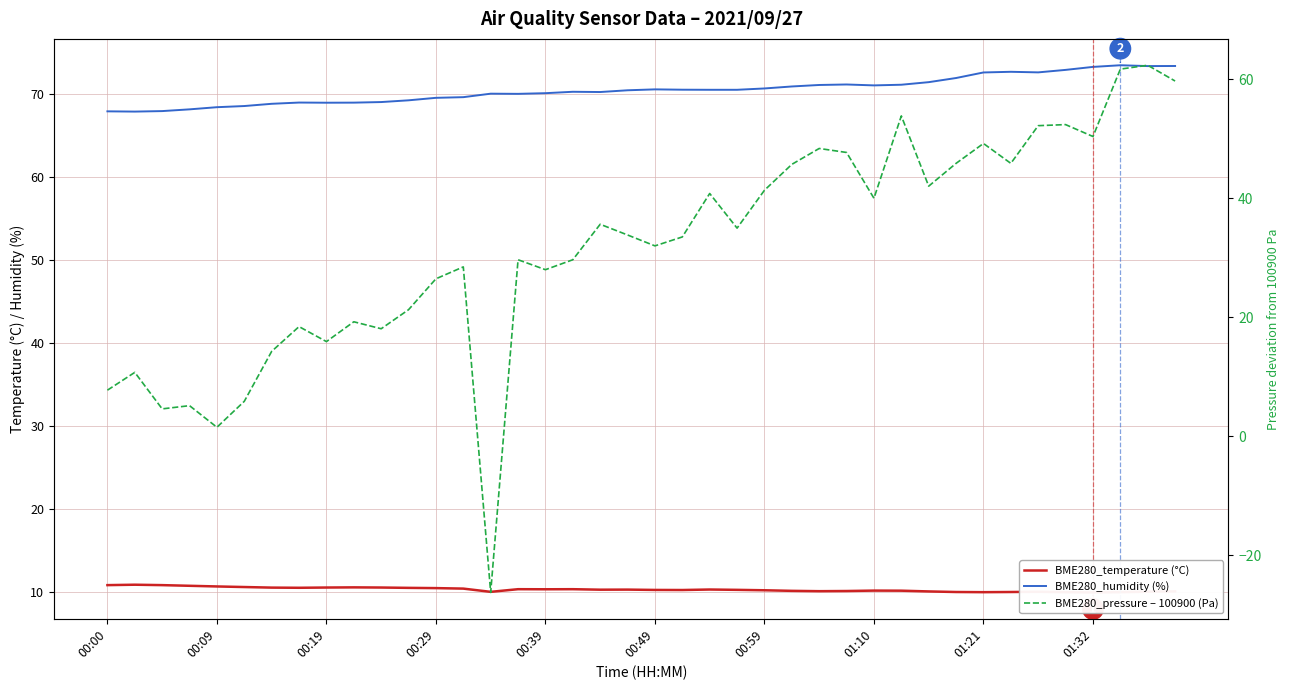

List the series in order of their peak value, highest first.

BME280_humidity (%), BME280_pressure – 100900 (Pa), BME280_temperature (°C)